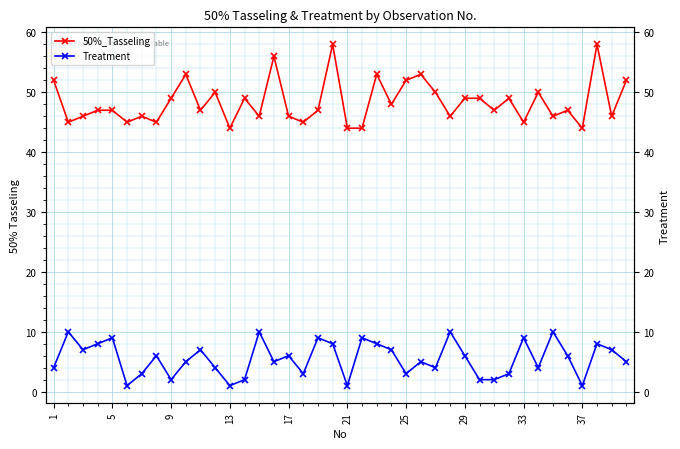

How many values in the Treatment series are below 6?

20